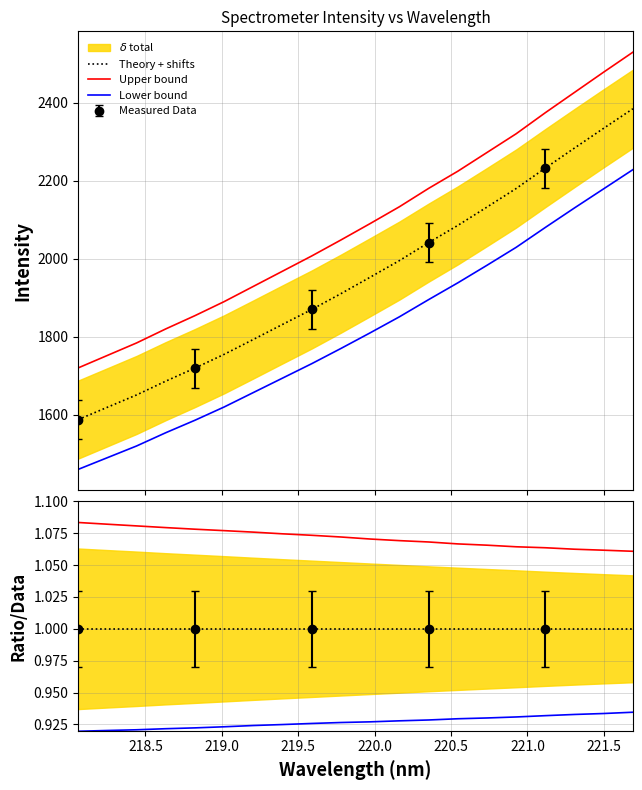

List the series in order of their peak value, highest first.

Upper bound, Theory + shifts, Lower bound